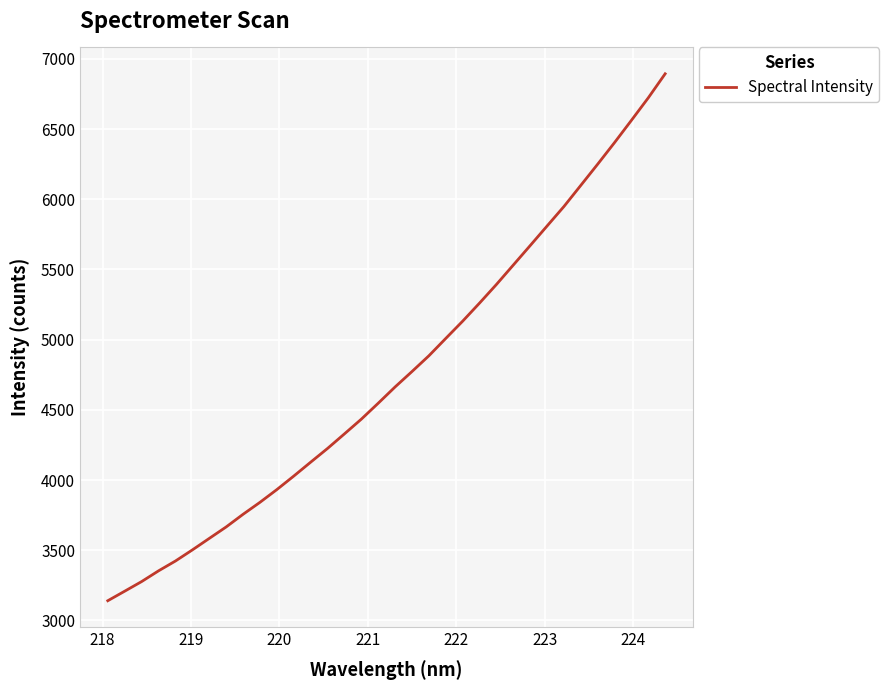

What is the minimum value shown in the chart?

3140.0